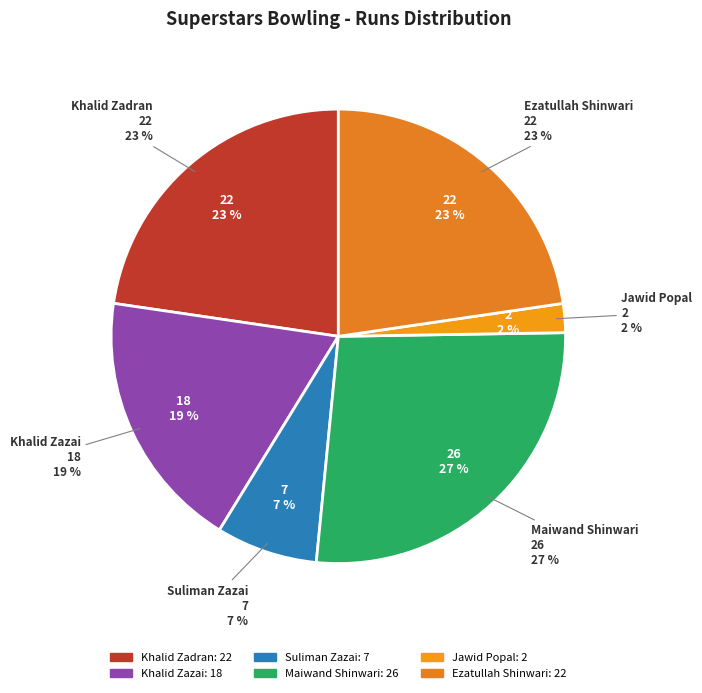

What is the change in value from Suliman Zazai to Ezatullah Shinwari?

+15